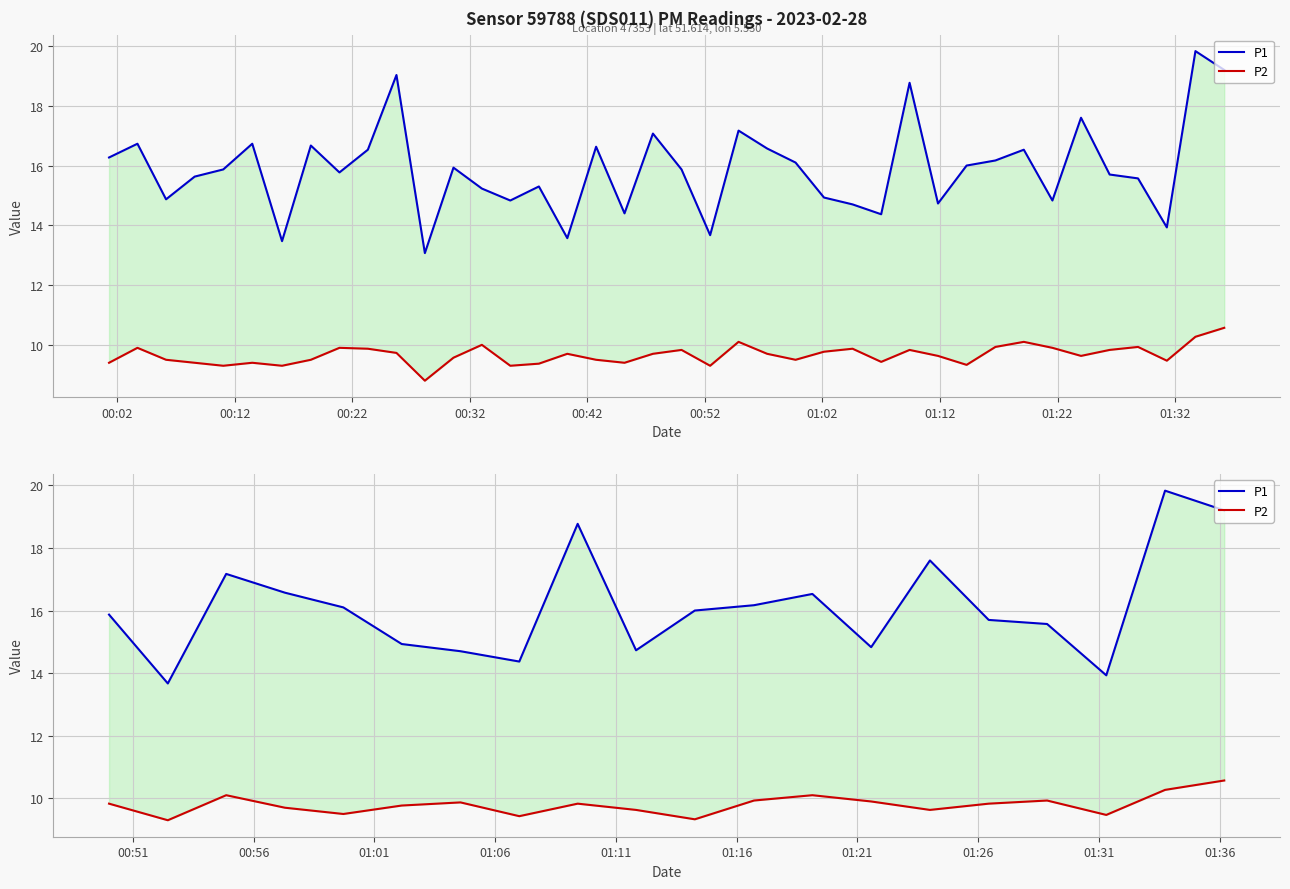

At how many categories does at least one series exceed 16?

9